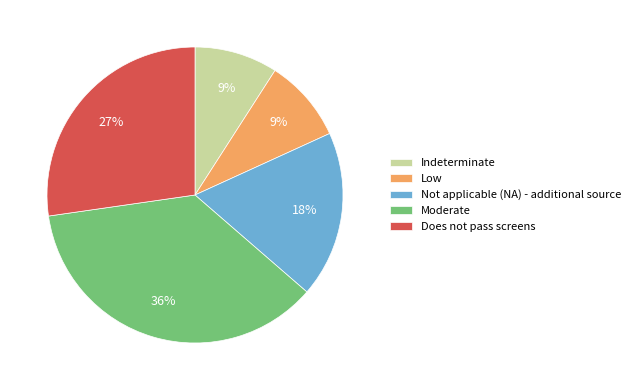

How many slices are in this pie chart?

5